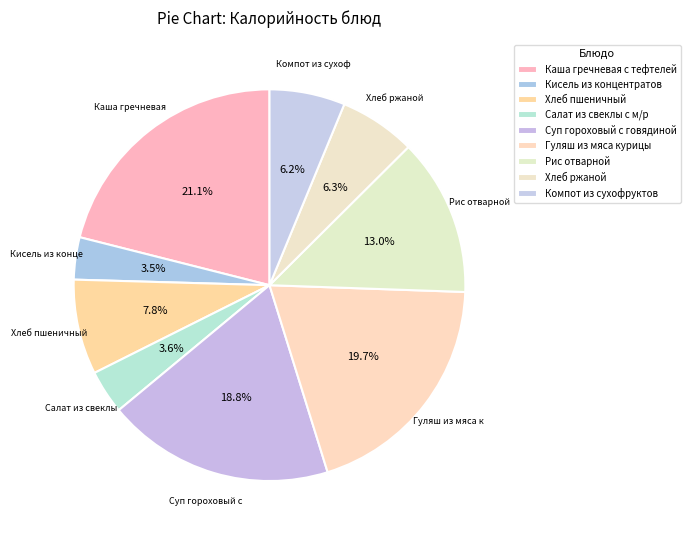

To the nearest percent, what is the combined percentage of Суп гороховый с говядиной and Каша гречневая с тефтелей?

40%